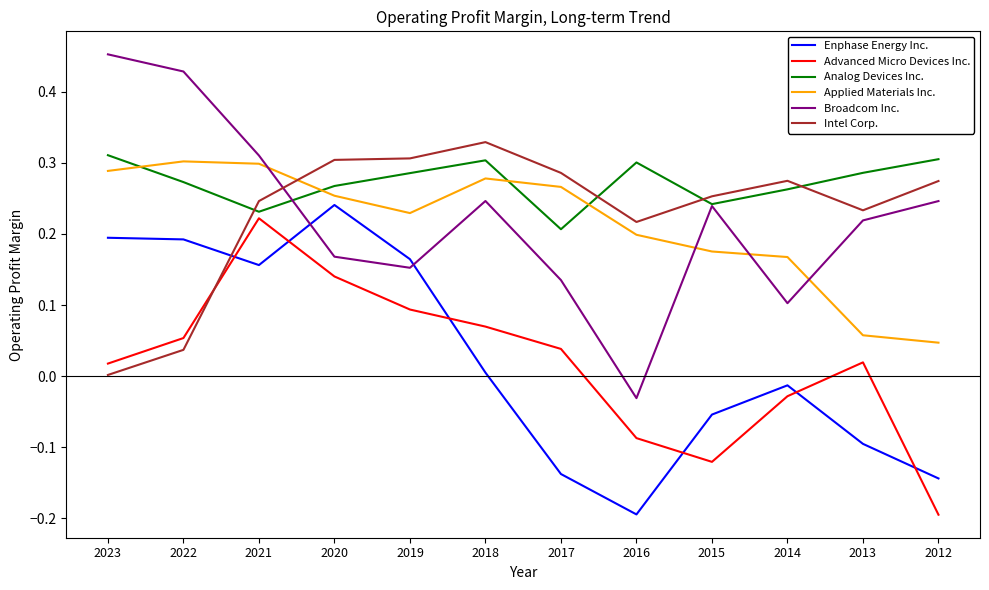

Count the number of categories in the chart.

12